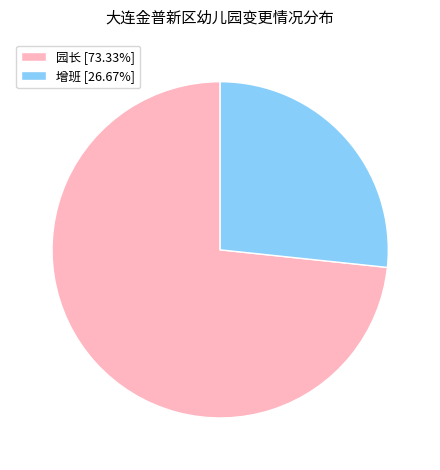

Is the sum of 园长 [73.33%] and 增班 [26.67%] greater than half?

Yes